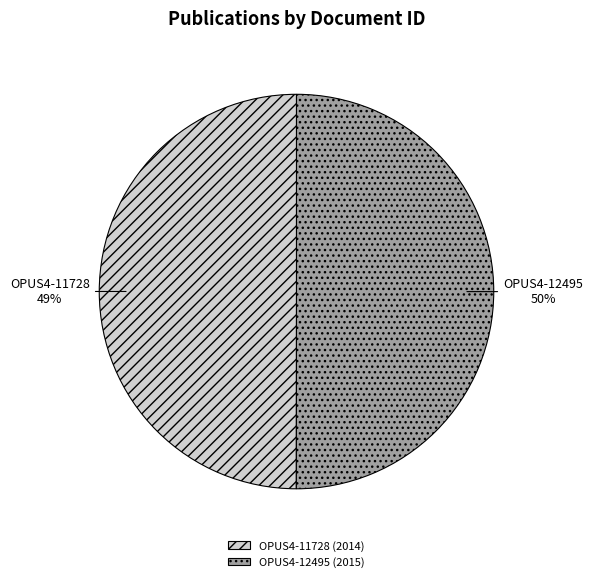

What is the largest slice in the pie chart?

OPUS4-12495